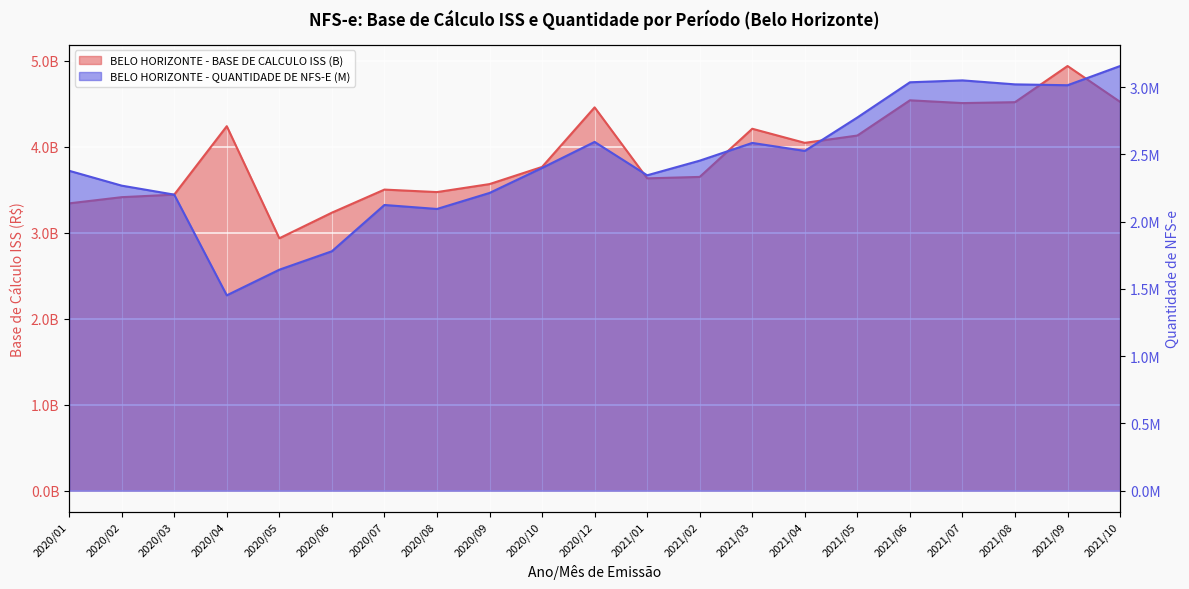

List the labels in order of BELO HORIZONTE - BASE DE CALCULO ISS (B) value, smallest first.

2020/05, 2020/06, 2020/01, 2020/02, 2020/03, 2020/08, 2020/07, 2020/09, 2021/01, 2021/02, 2020/10, 2021/04, 2021/05, 2021/03, 2020/04, 2020/12, 2021/07, 2021/08, 2021/10, 2021/06, 2021/09